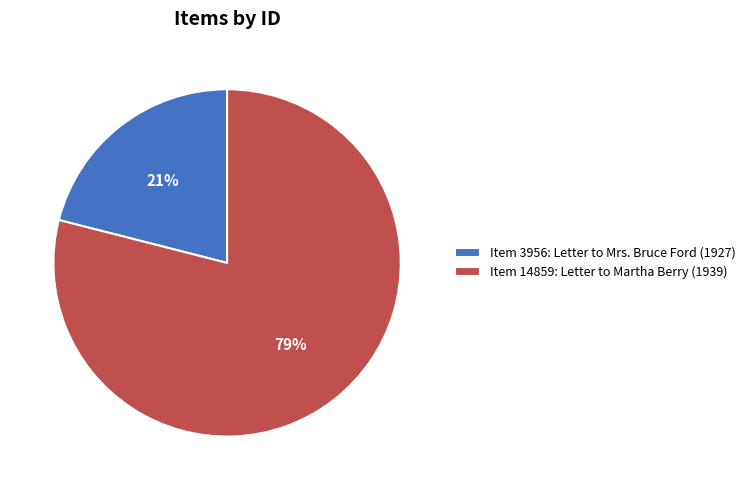

Which has a higher value, Item 3956: Letter to Mrs. Bruce Ford (1927) or Item 14859: Letter to Martha Berry (1939)?

Item 14859: Letter to Martha Berry (1939)